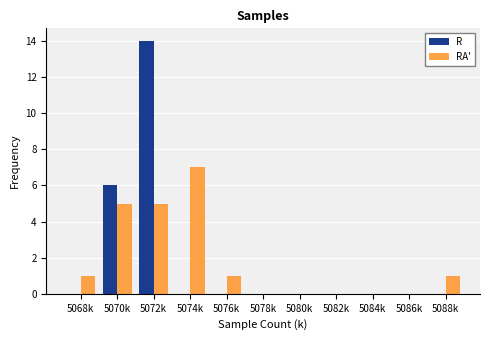

Reading right to left, what are all the values shown in this chart?

R: 5088k=0	5086k=0	5084k=0	5082k=0	5080k=0	5078k=0	5076k=0	5074k=0	5072k=14	5070k=6	5068k=0
RA': 5088k=1	5086k=0	5084k=0	5082k=0	5080k=0	5078k=0	5076k=1	5074k=7	5072k=5	5070k=5	5068k=1